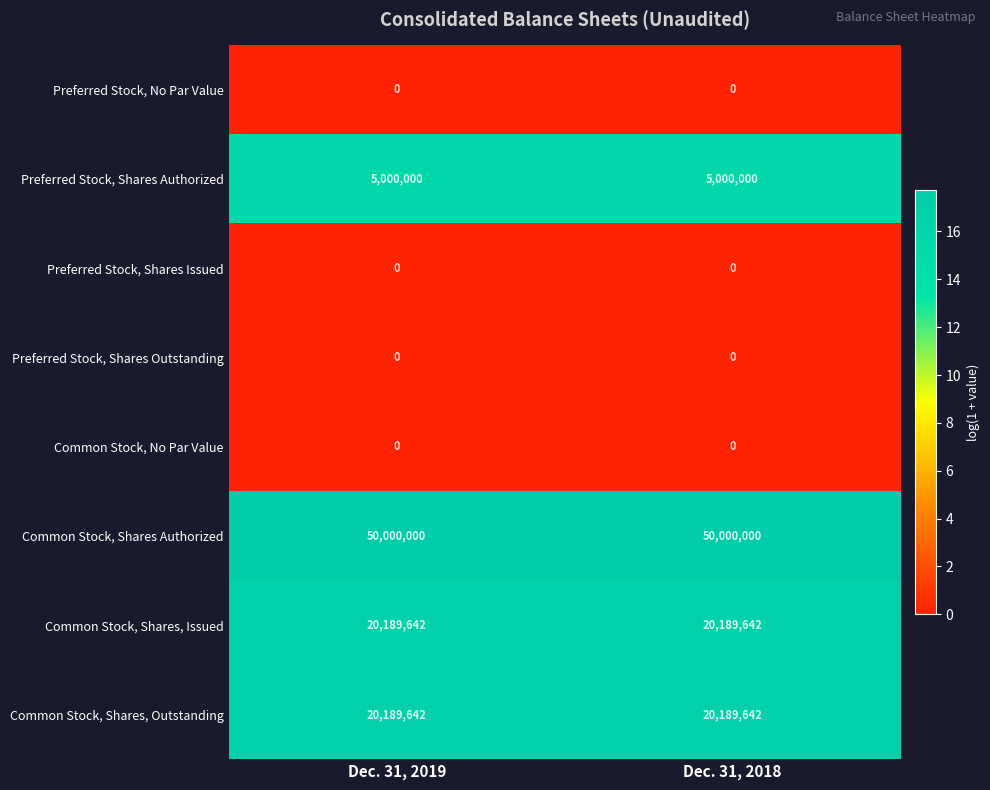

Reading left to right, list all the values displayed in this chart.

Preferred Stock, No Par Value: Dec. 31, 2019=0	Dec. 31, 2018=0
Preferred Stock, Shares Authorized: Dec. 31, 2019=5000000	Dec. 31, 2018=5000000
Preferred Stock, Shares Issued: Dec. 31, 2019=0	Dec. 31, 2018=0
Preferred Stock, Shares Outstanding: Dec. 31, 2019=0	Dec. 31, 2018=0
Common Stock, No Par Value: Dec. 31, 2019=0	Dec. 31, 2018=0
Common Stock, Shares Authorized: Dec. 31, 2019=50000000	Dec. 31, 2018=50000000
Common Stock, Shares, Issued: Dec. 31, 2019=20189642	Dec. 31, 2018=20189642
Common Stock, Shares, Outstanding: Dec. 31, 2019=20189642	Dec. 31, 2018=20189642